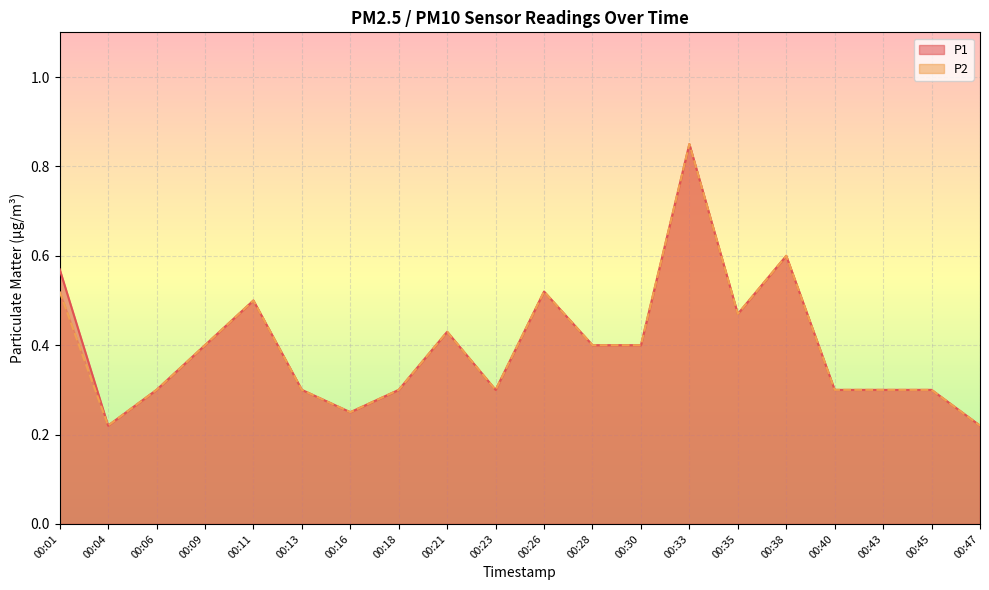

The value of P2 at 00:23 is 0.3. True or false?

True